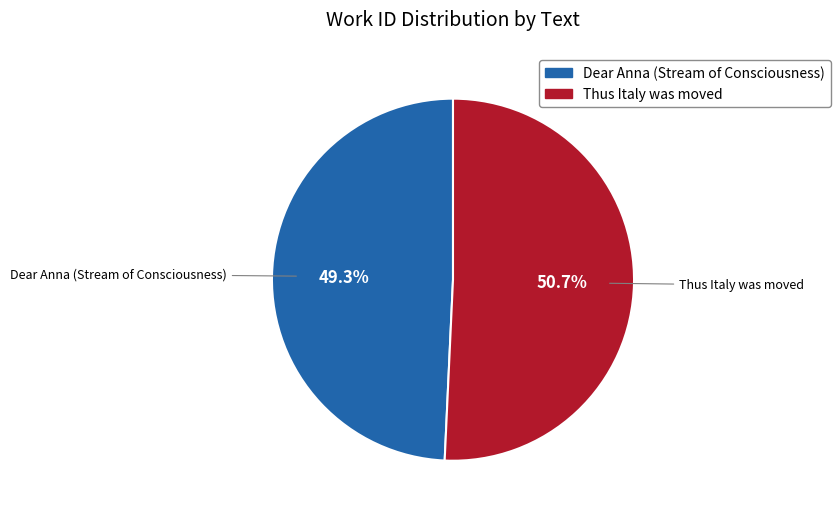

Count the number of slices in the pie.

2